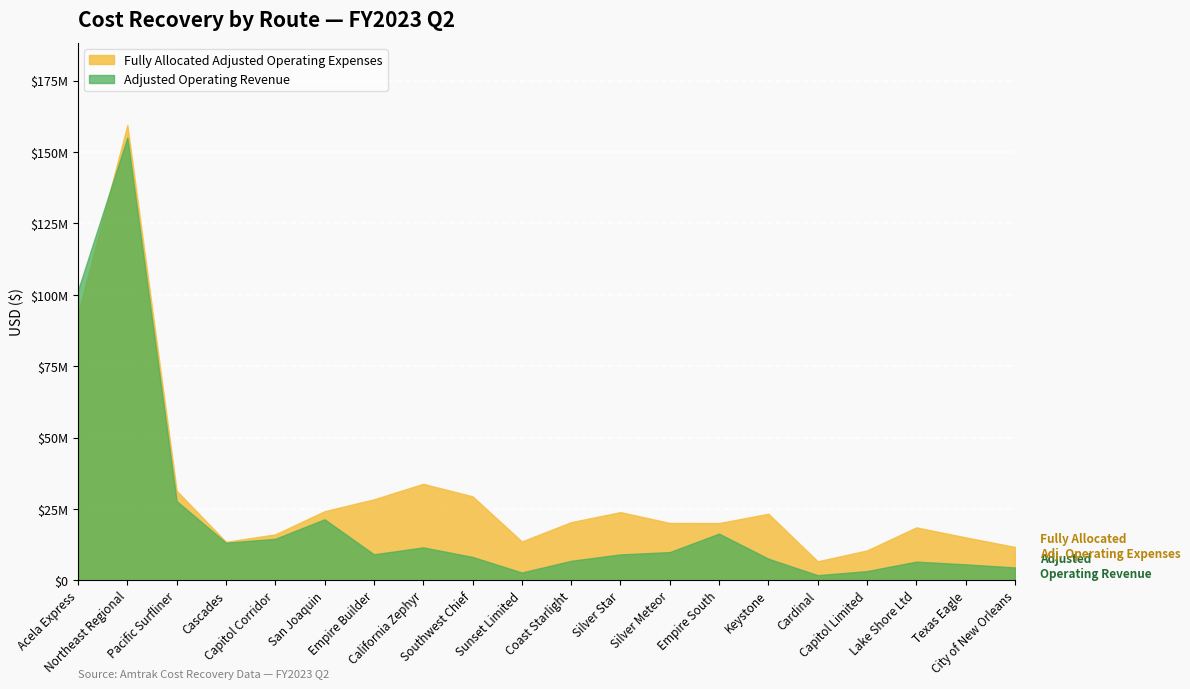

What is the highest value of the Adjusted Operating Revenue series?

155139885.5